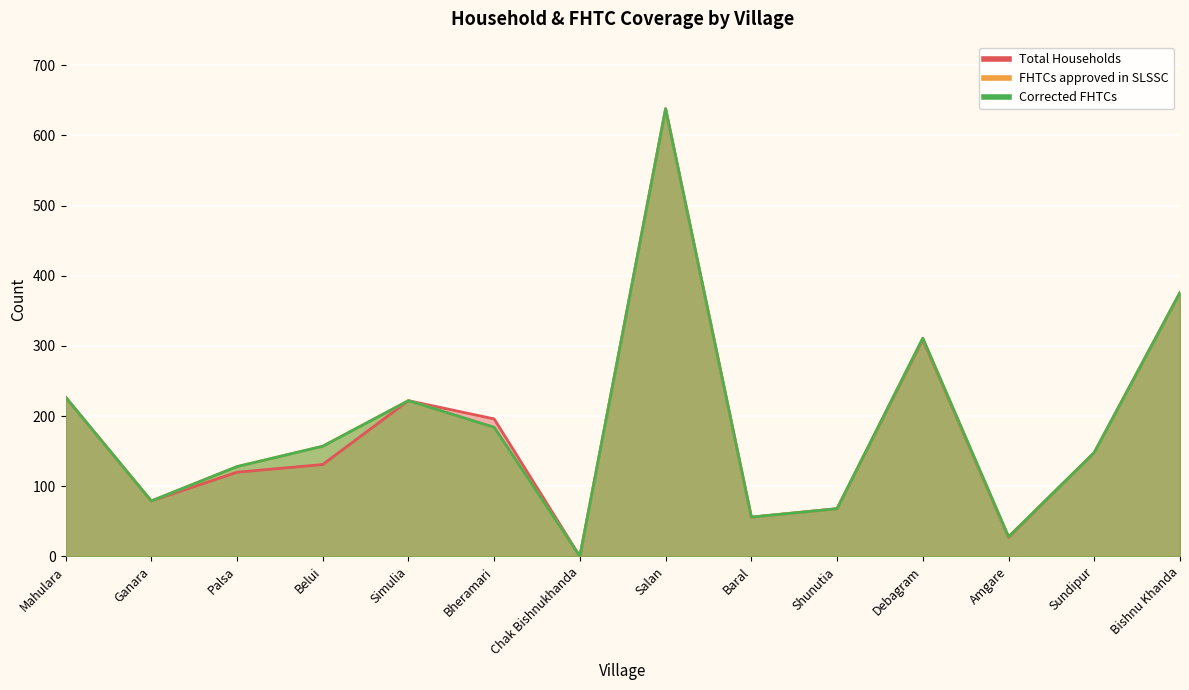

What is the value of the FHTCs approved in SLSSC point at the 5th from the left?

222